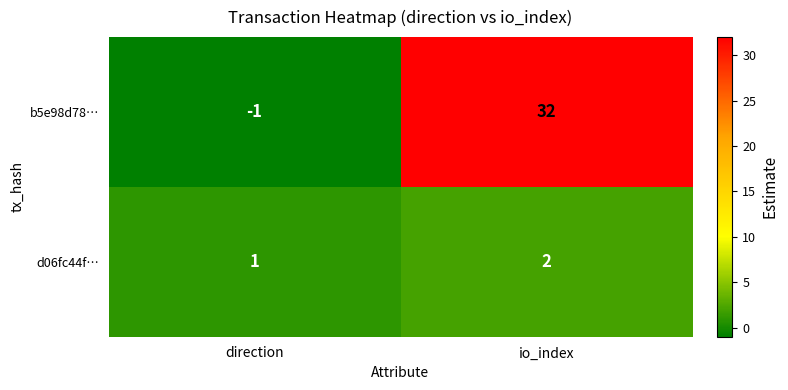

Rank the series by their average value, from lowest to highest.

d06fc44f…, b5e98d78…